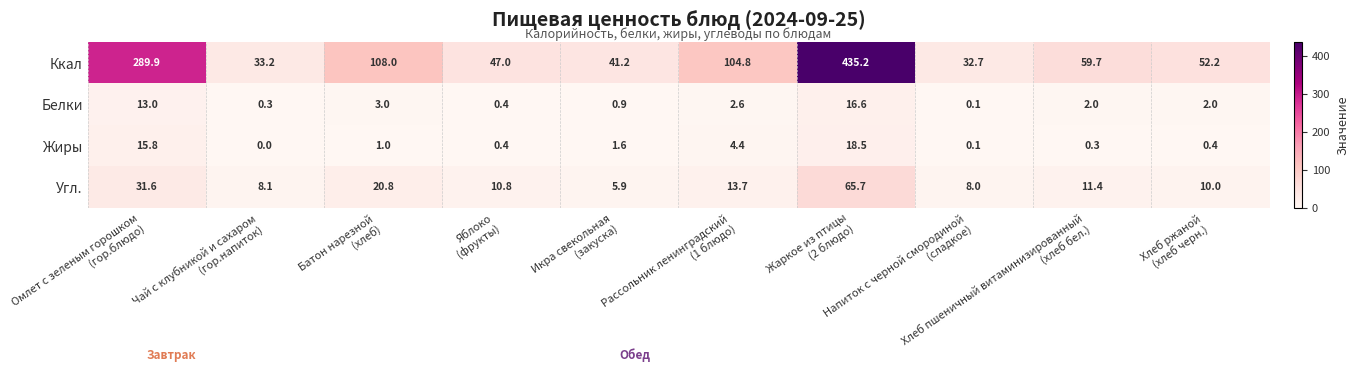

Which series has the largest range (max minus min)?

Ккал